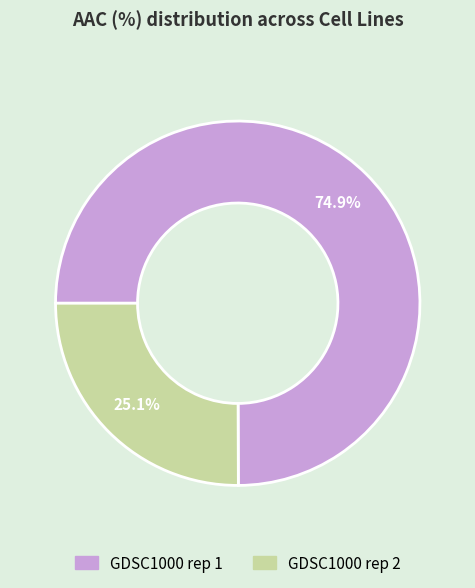

To the nearest percent, what is the combined percentage of GDSC1000 rep 2 and GDSC1000 rep 1?

100%